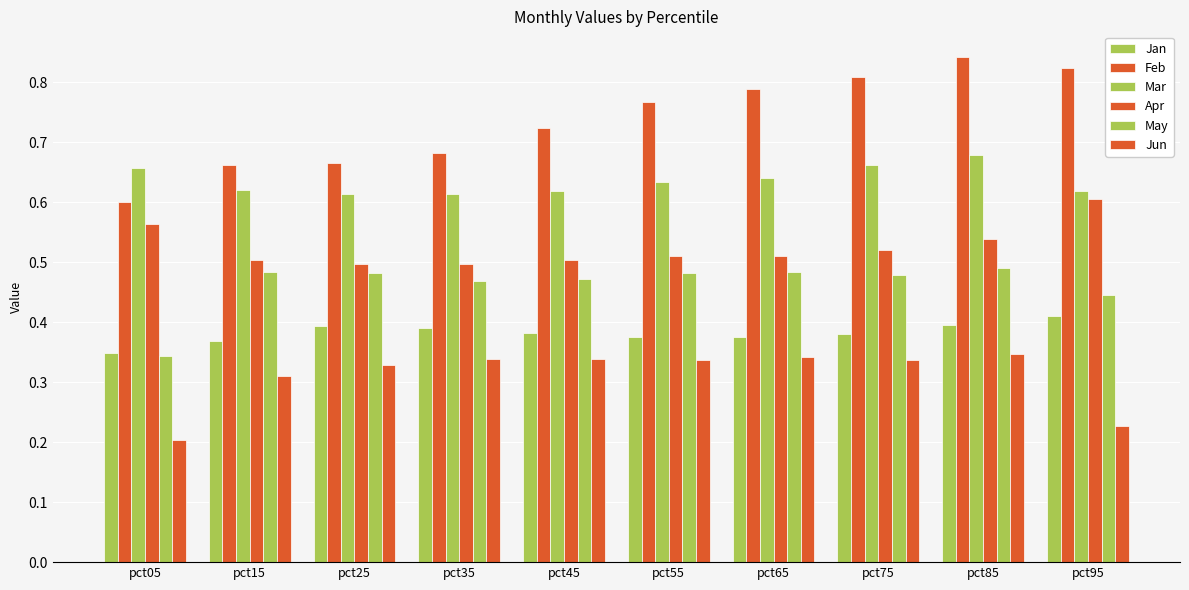

What is the value of the Jun bar at the 8th from the left?

0.3